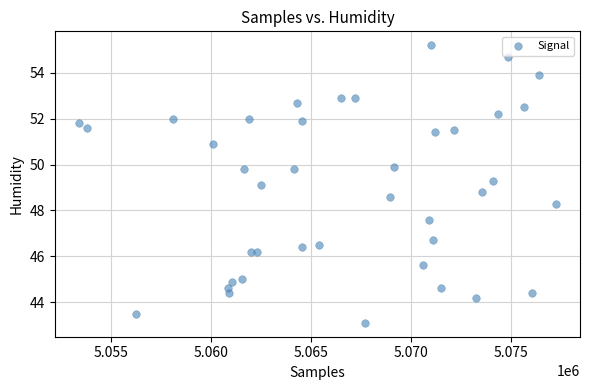

What is the range of Y values (max minus min)?

12.1